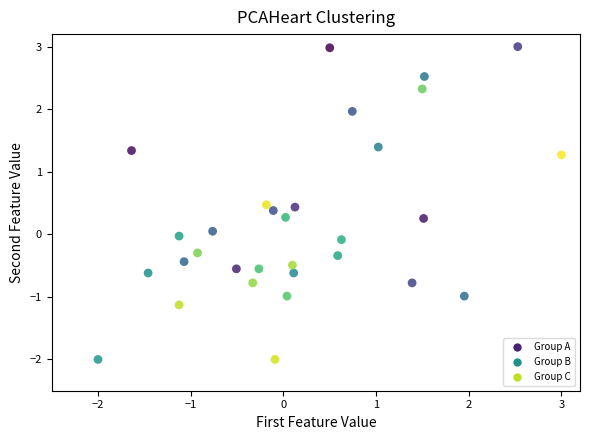

What is the range of X values (max minus min)?

5.0